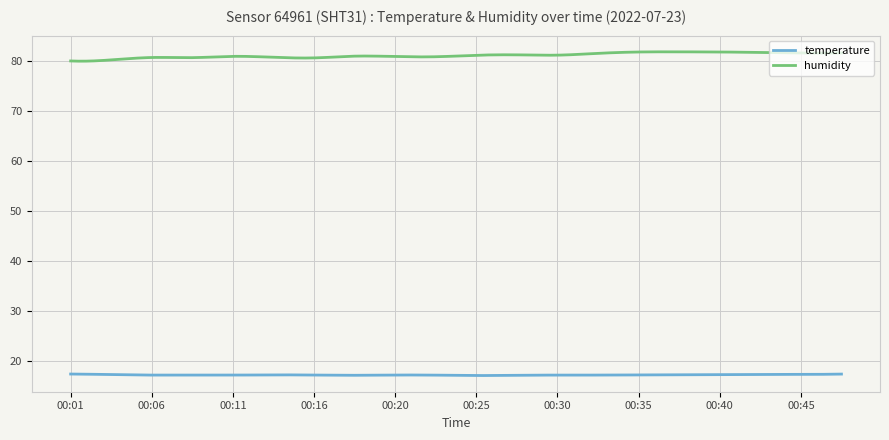

Which series has the largest range (max minus min)?

humidity